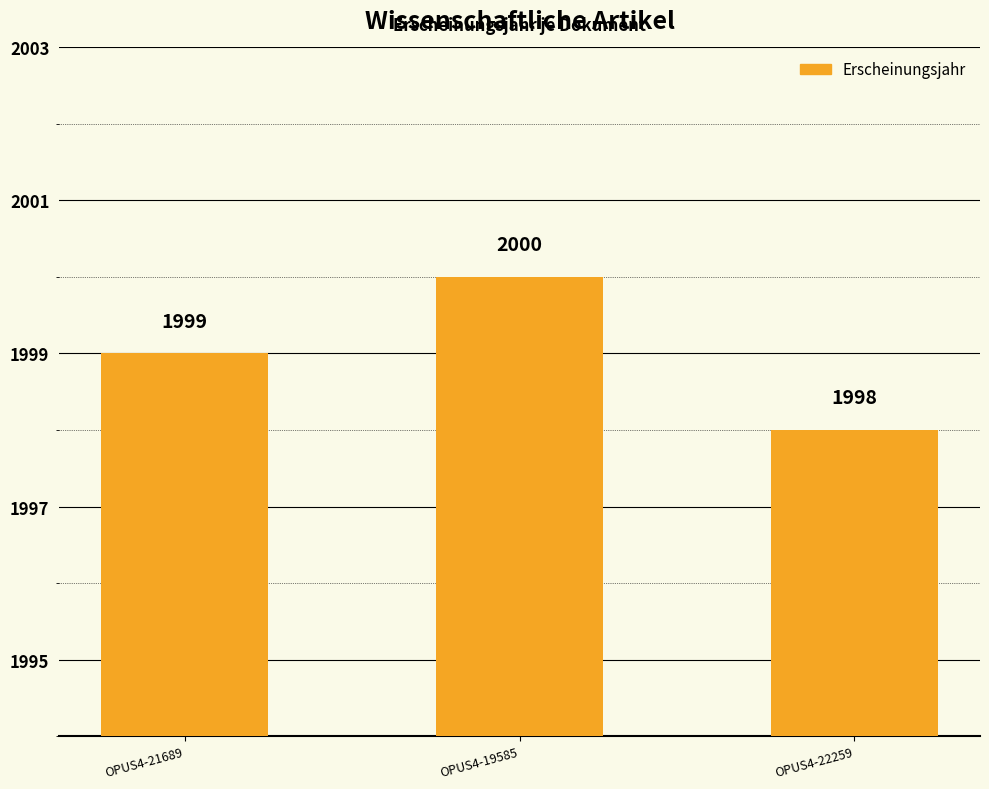

True or false: the data shows 1027 at OPUS4-19585.

False